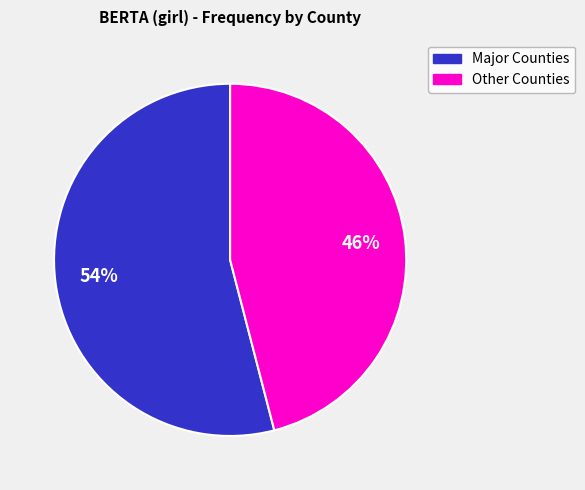

Is there a majority slice in this chart?

Yes